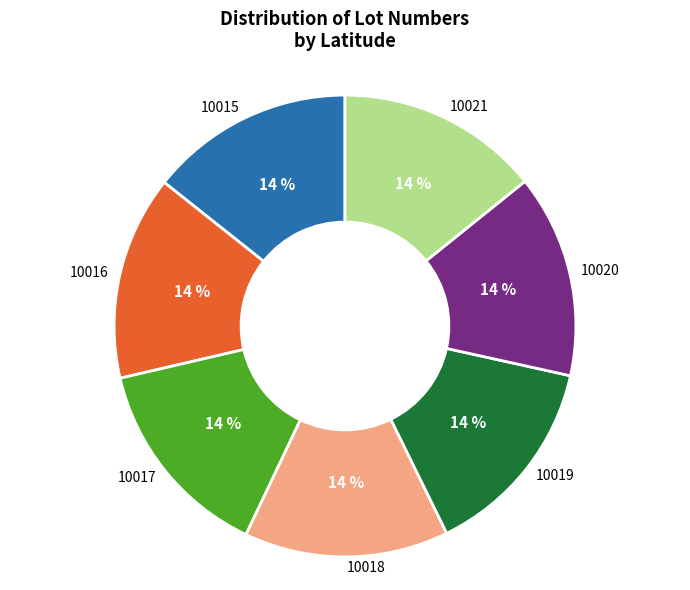

Is it true that 10018 is 8% of the pie?

False